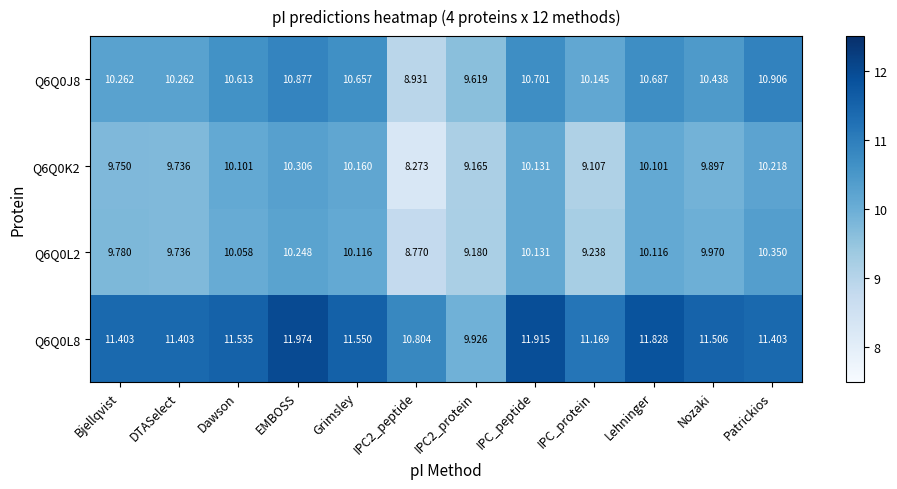

Is the value of Q6Q0L2 at Grimsley greater than the value of Q6Q0L8 at Grimsley?

No